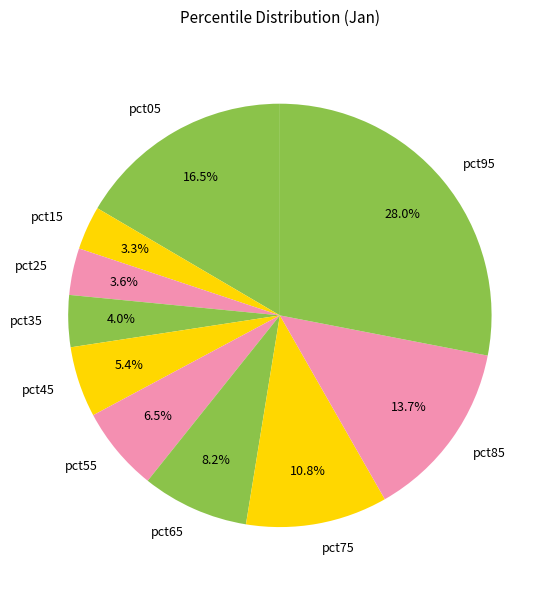

What is the largest slice in the pie chart?

pct95